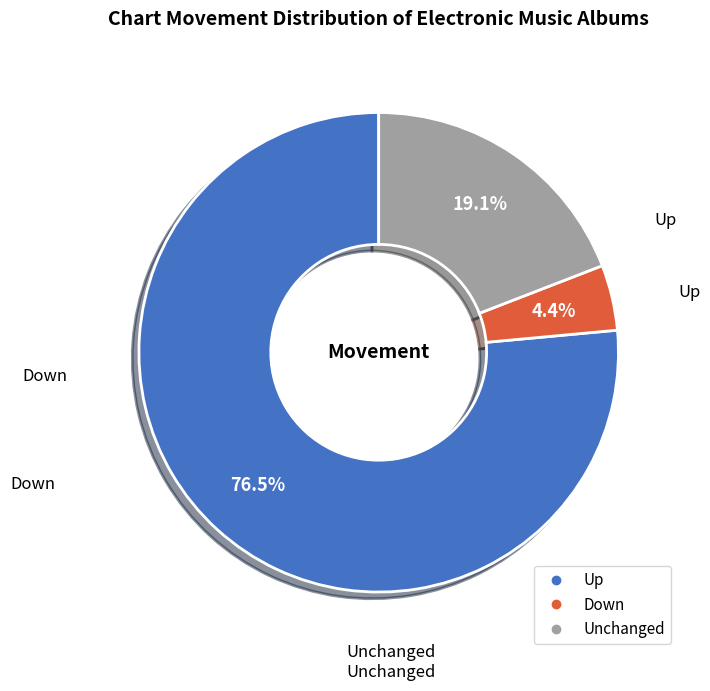

How many slices are in this pie chart?

3